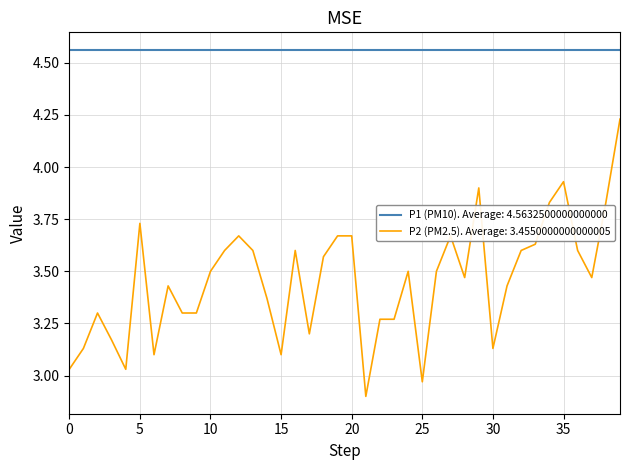

Rank the series by their maximum value, from highest to lowest.

P1 (PM10). Average: 4.5632500000000000, P2 (PM2.5). Average: 3.4550000000000005